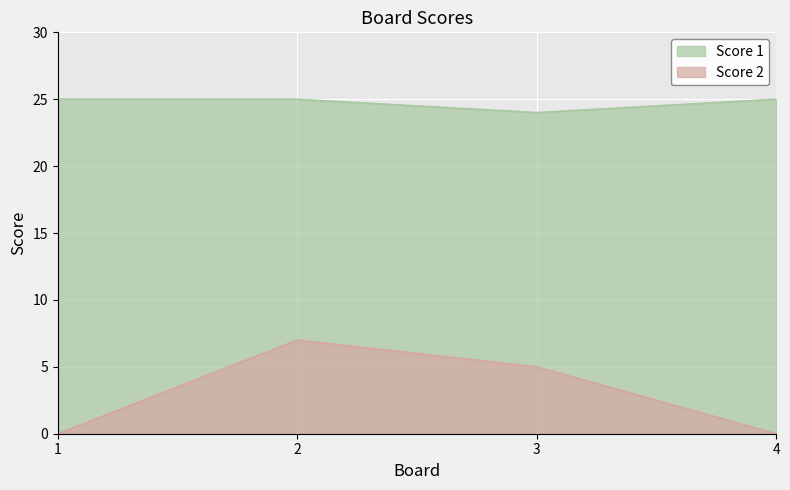

How many categories are shown in the chart?

4